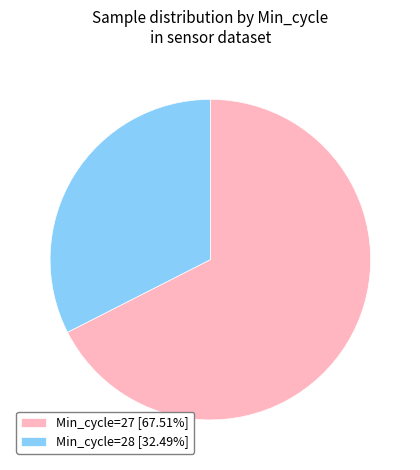

Is there any slice that represents more than half of the pie?

Yes